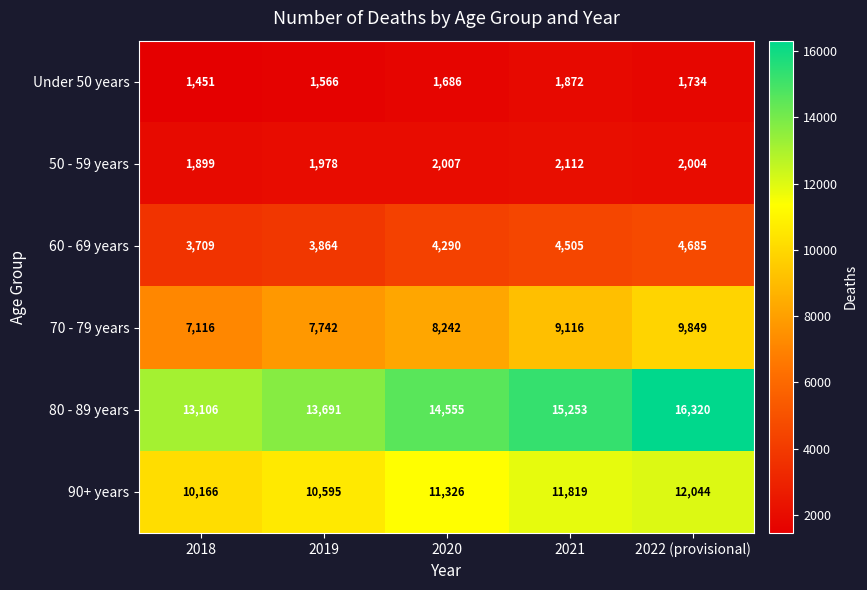

What is the average value of the Under 50 years series?

1662